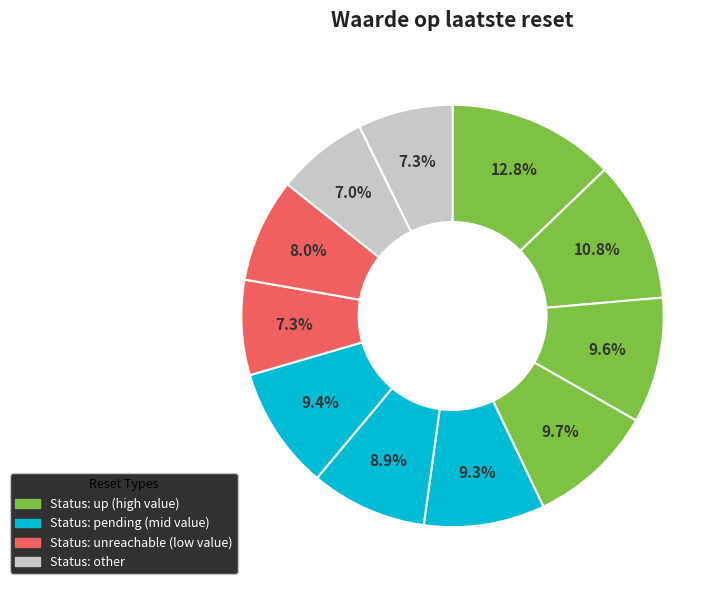

Count the number of slices in the pie.

11